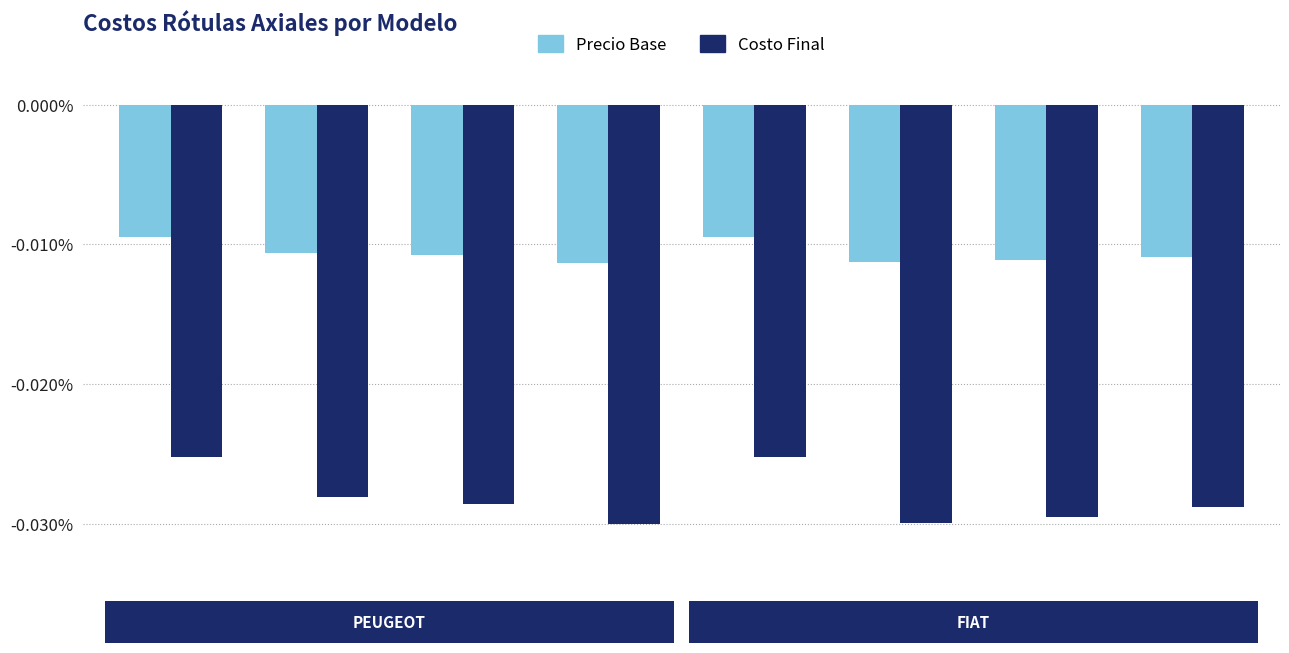

Between 108 and 204, which series saw the biggest shift?

Costo Final